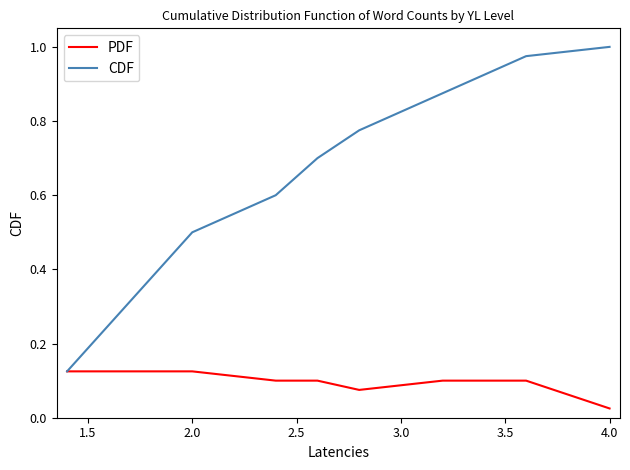

Which series has the largest total across all categories?

CDF